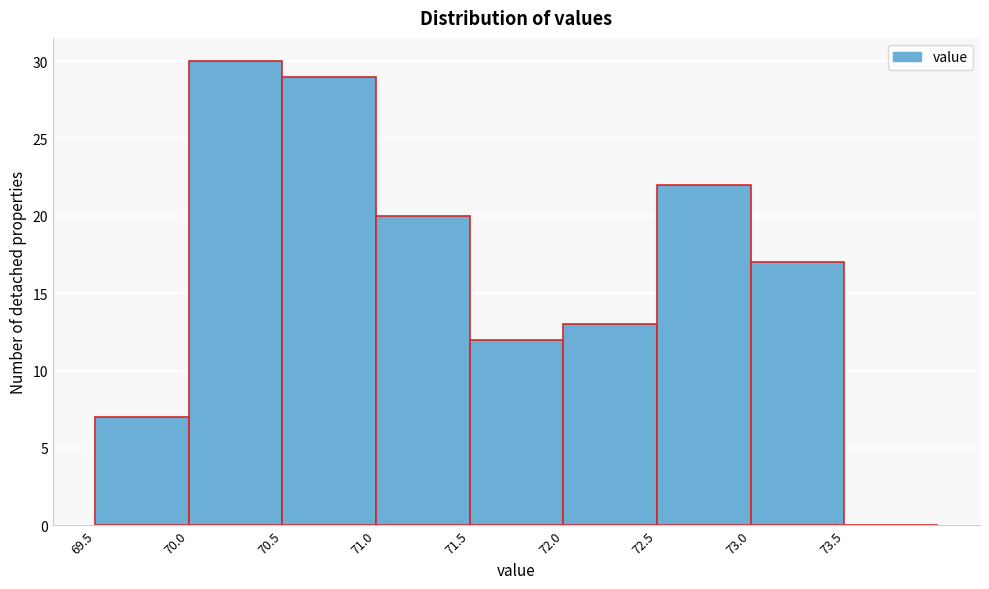

How tall is the bar that spans 70.0 to 70.5 on the x-axis? The values are not printed on the chart, so give them approximately, as read against the axis.

30